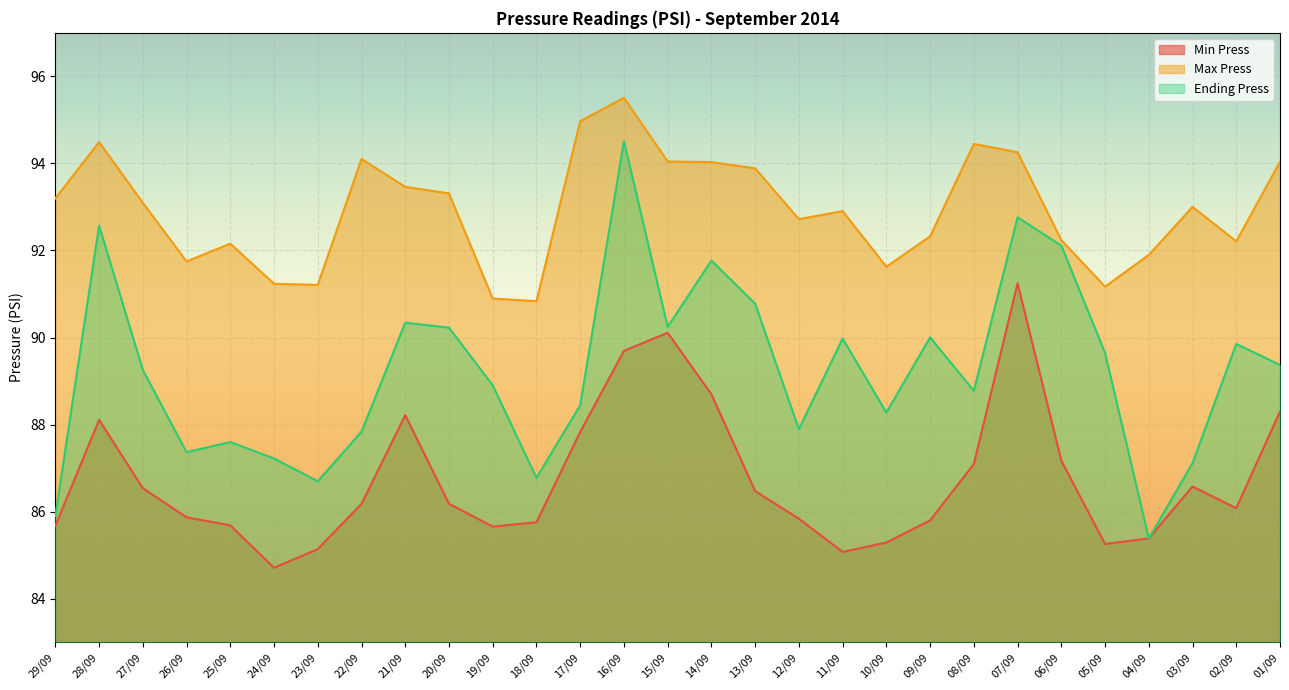

True or false: Max Press and Ending Press cross at least once.

False